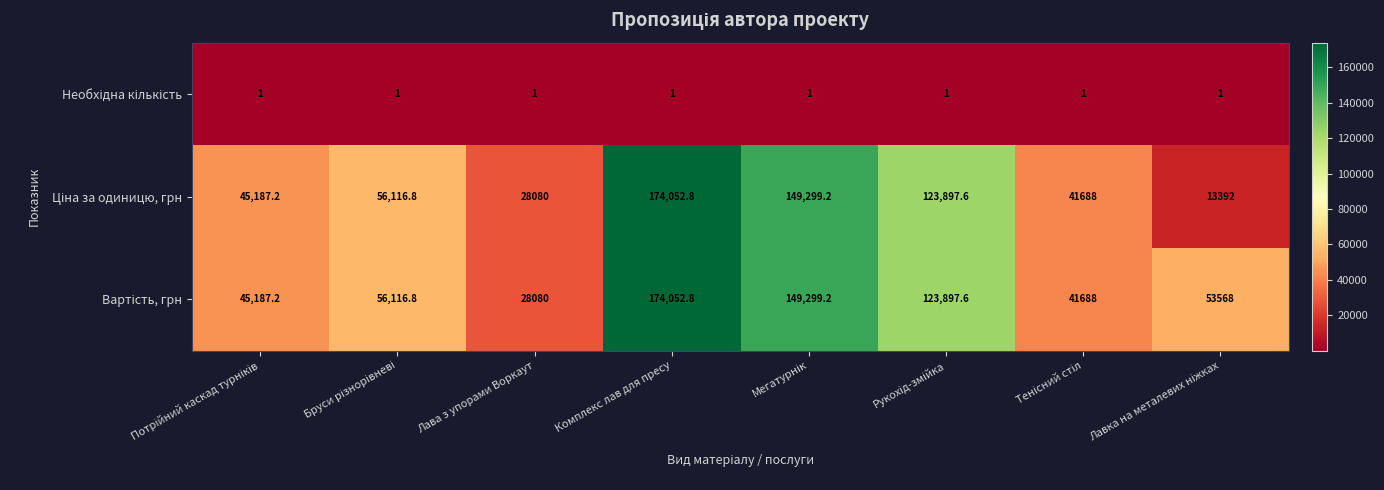

At which category is the sum across all series the highest?

Комплекс лав для пресу